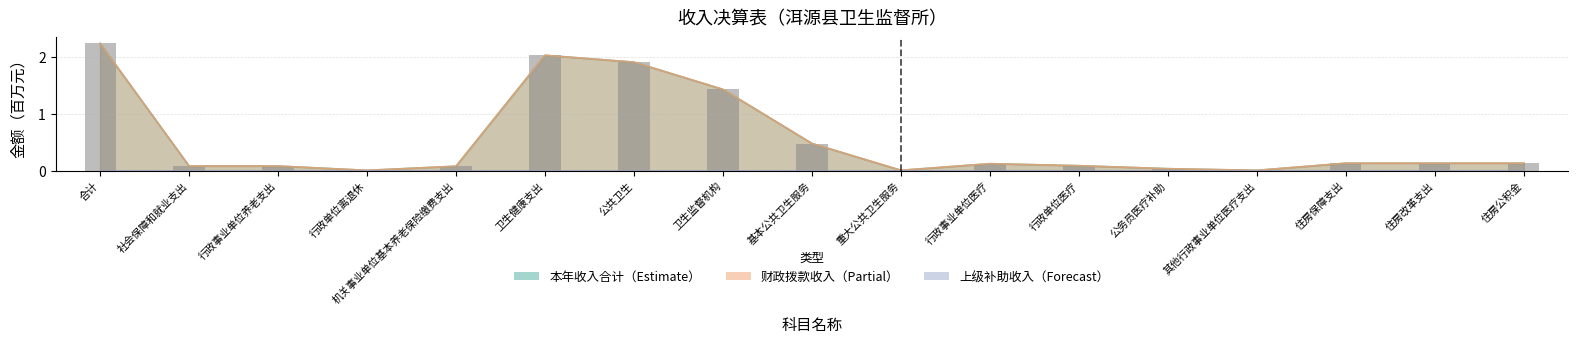

Is it true that the value at 其他行政事业单位医疗支出 is 0.0?

True